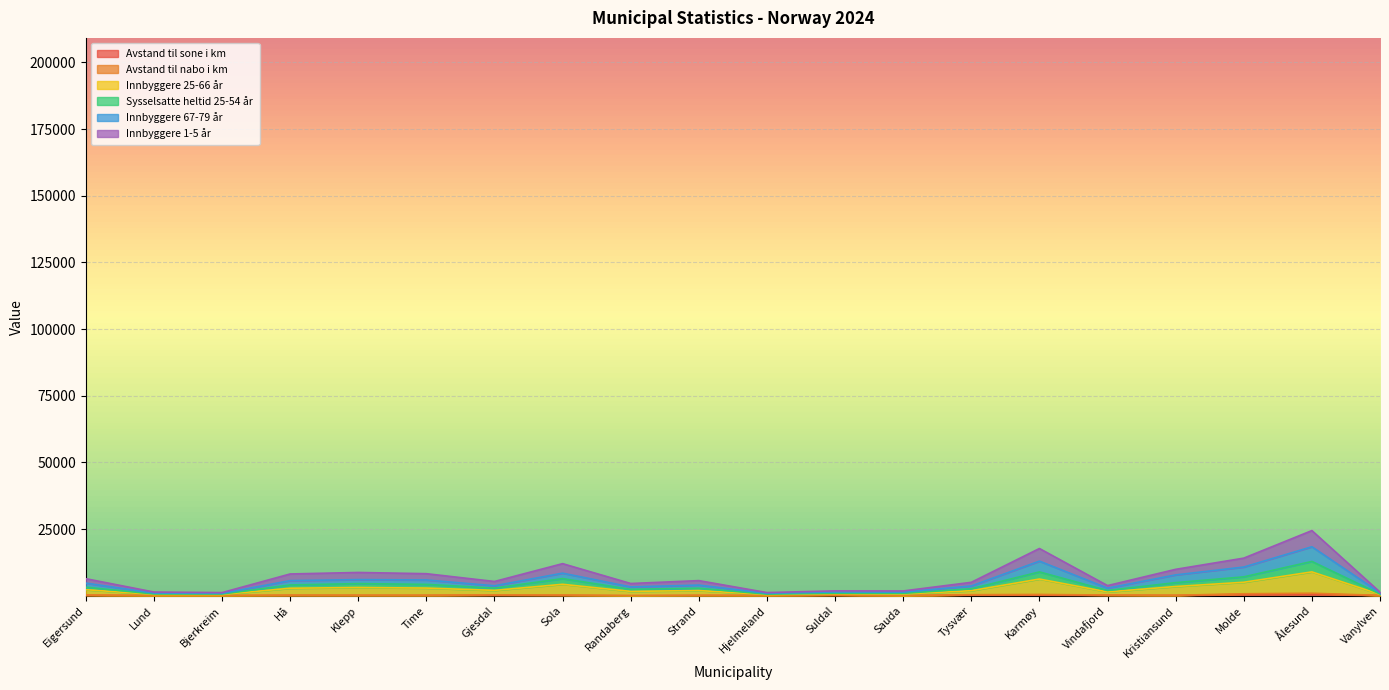

What is the total value across all series at Strand?

5682.9